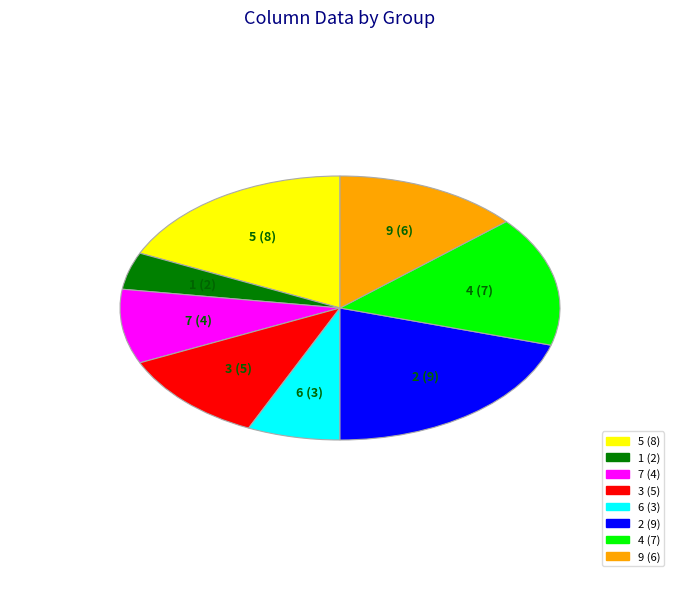

Rank the categories by value from lowest to highest.

1, 6, 7, 3, 9, 4, 5, 2